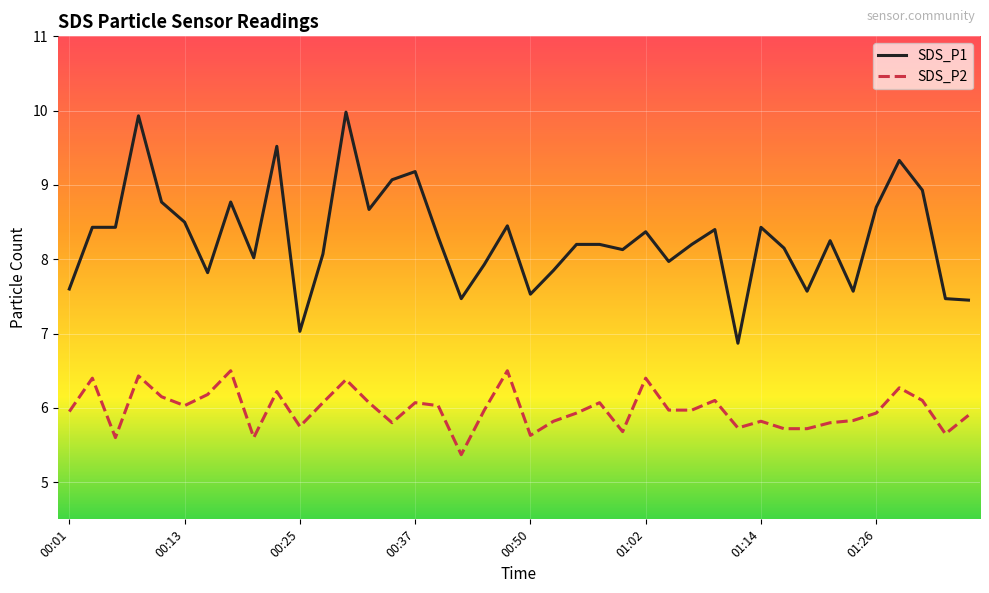

True or false: SDS_P1 and SDS_P2 intersect in this chart.

False